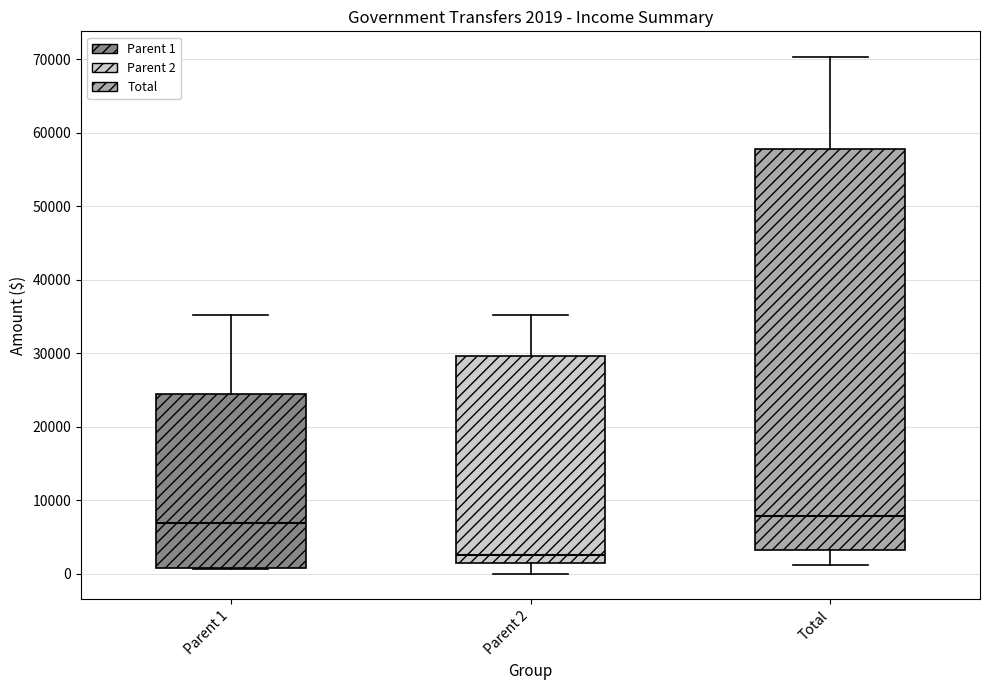

Which box is the tallest, from its lower edge to its upper edge?

Total